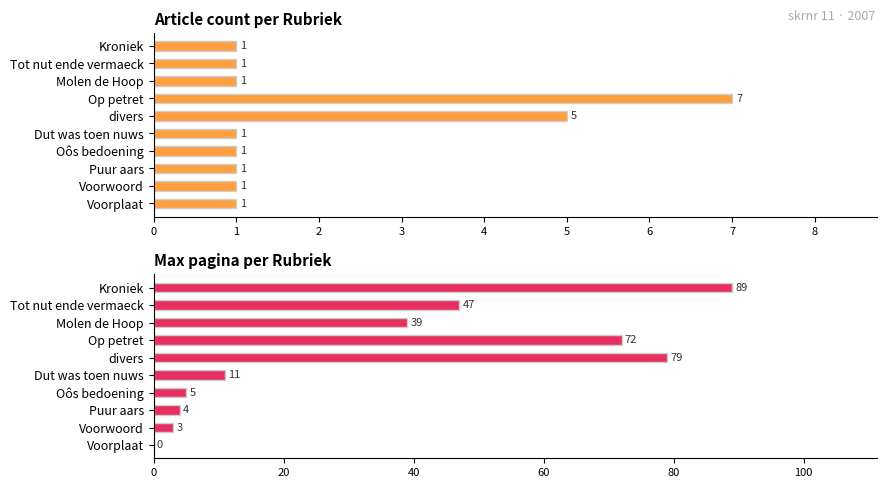

At Voorplaat, list the series in order from smallest to largest.

Max pagina, Article count